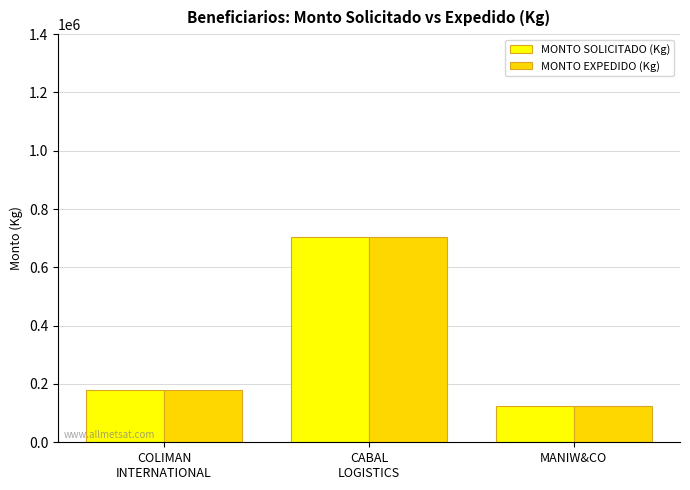

At which category does the chart reach its minimum across all series?

MANIW&CO